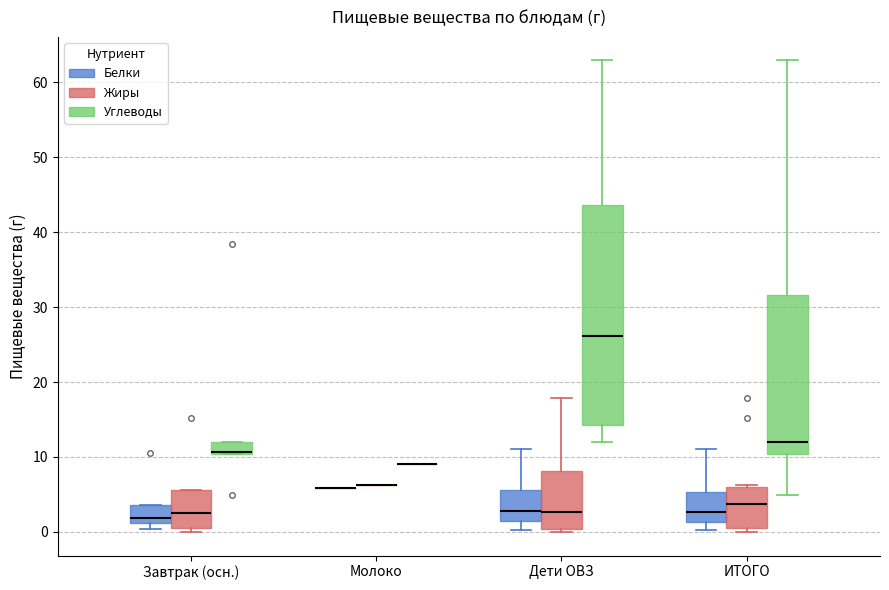

Comparing the boxes themselves (not the whiskers), which one is the tallest?

Дети ОВЗ (Углеводы)